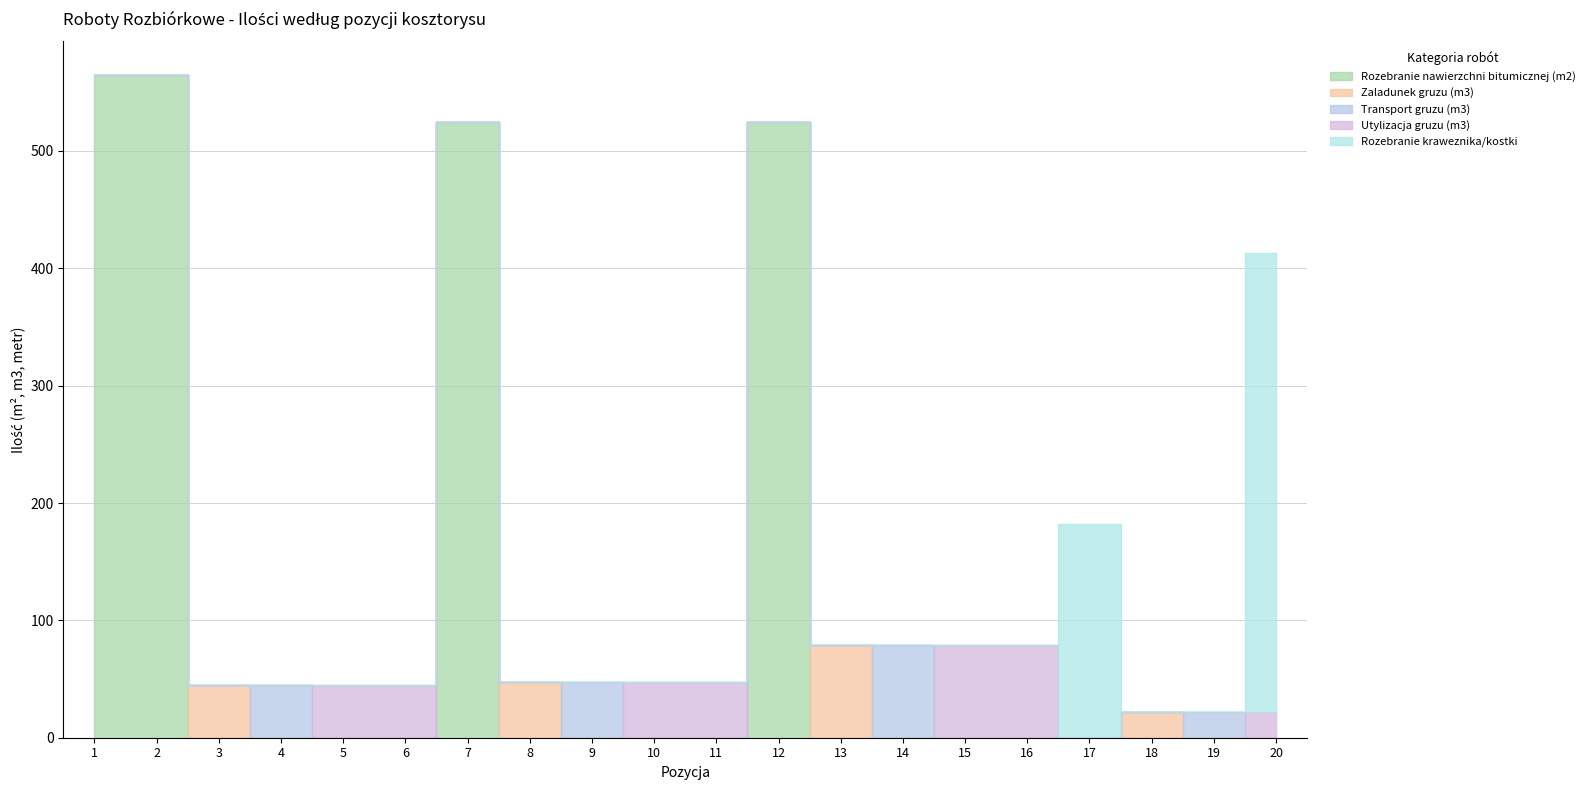

What is the total value across all series at 15?

78.8